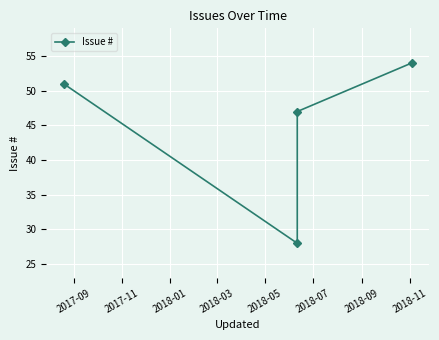

What is the greatest value displayed?

54